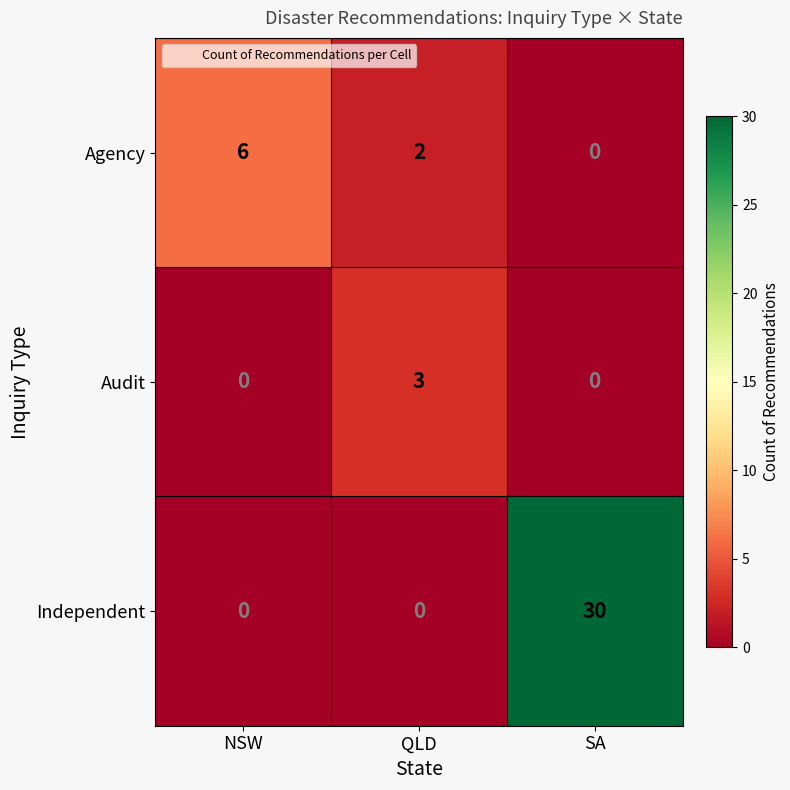

How many values in Independent are above zero?

1